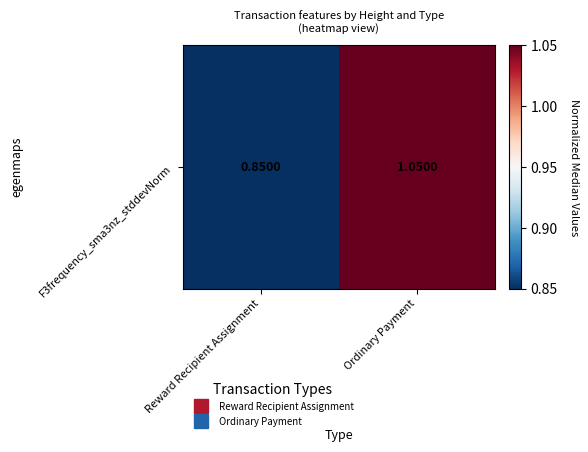

Rank the categories by value from lowest to highest.

Reward Recipient Assignment, Ordinary Payment